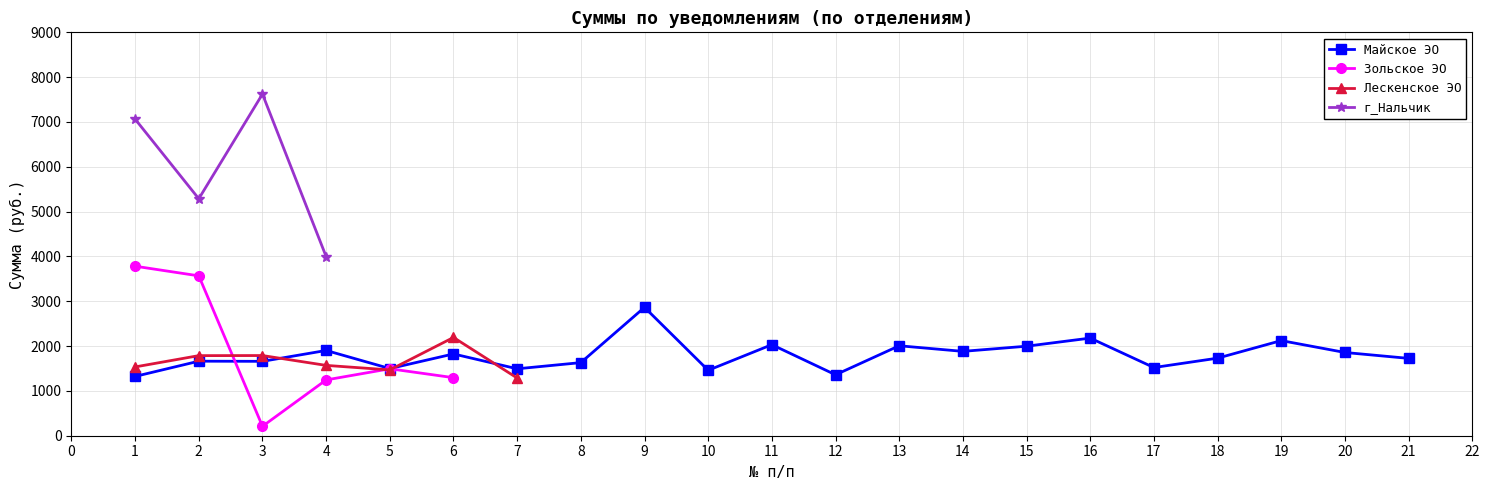

The Майское ЭО series shows 1631.1 at 8. True or false?

True